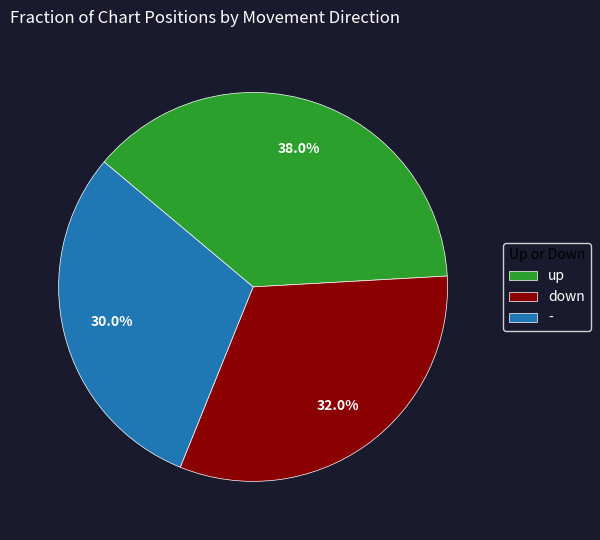

How many segments does this pie chart have?

3